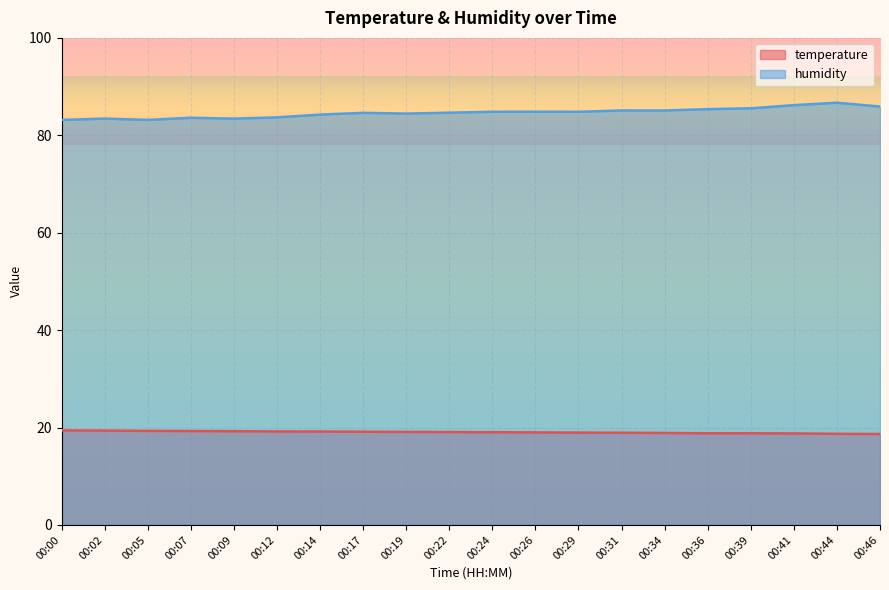

List the labels in order of temperature value, smallest first.

00:46, 00:44, 00:41, 00:36, 00:39, 00:34, 00:31, 00:29, 00:26, 00:24, 00:22, 00:19, 00:17, 00:14, 00:12, 00:09, 00:07, 00:05, 00:02, 00:00